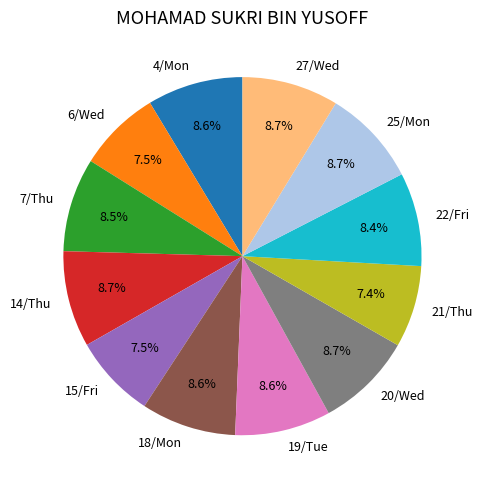

What is the ratio of the value at 22/Fri to the value at 14/Thu?

1.0